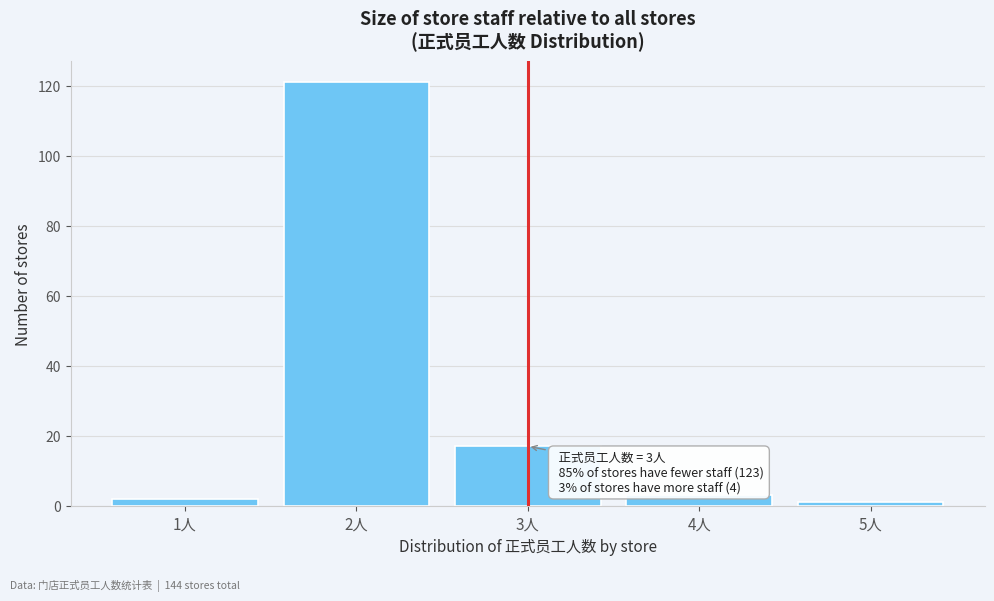

Over which range of the x-axis is the bar tallest?

1.5 to 2.5